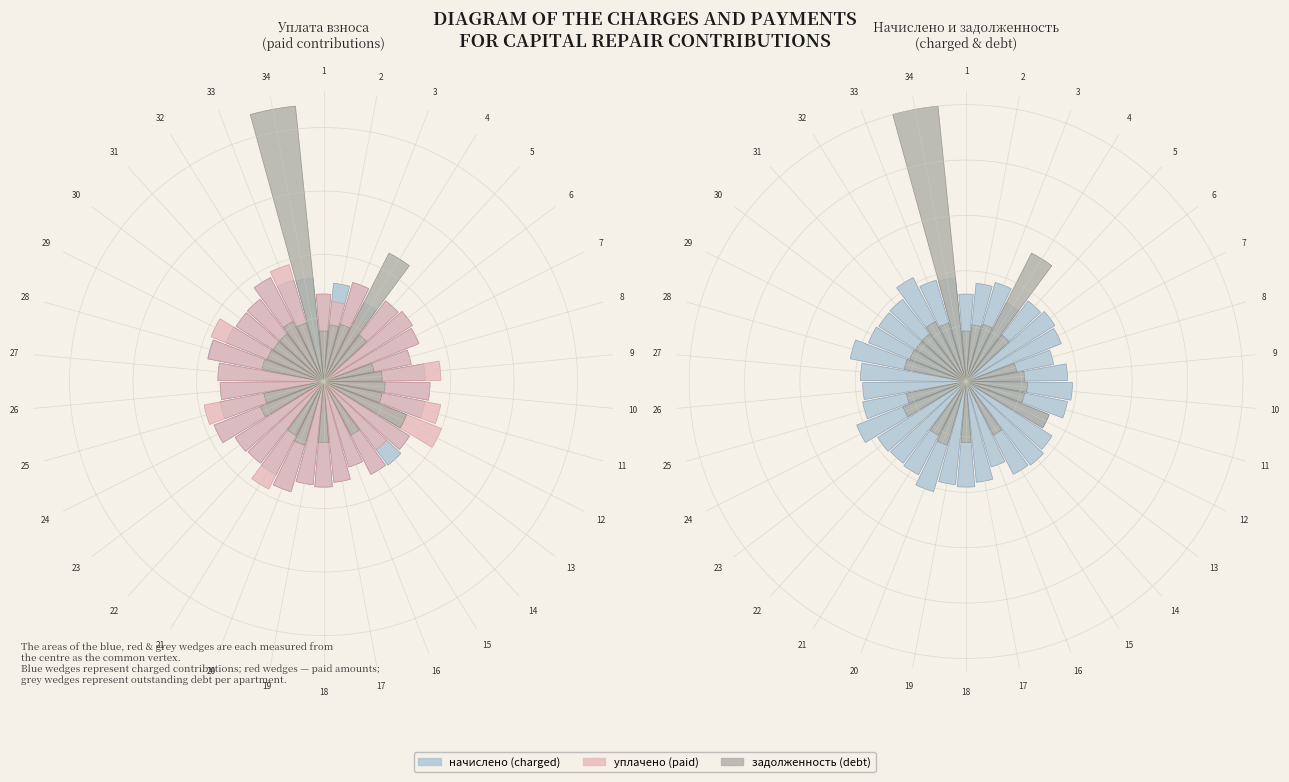

The 34 slice represents 8% of the pie. True or false?

False